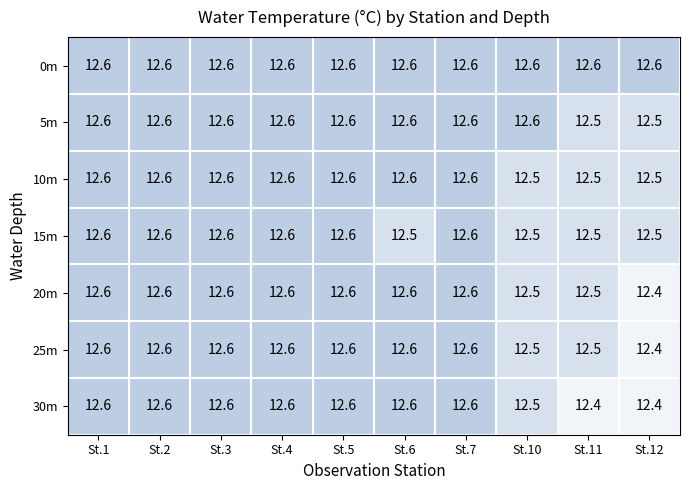

Count the 30m values in the range 12 to 13.

10